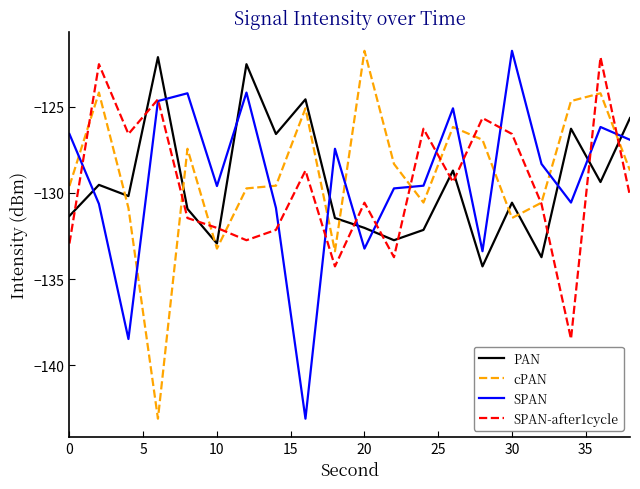

What are all the series names shown in the legend?

PAN, cPAN, SPAN, SPAN-after1cycle